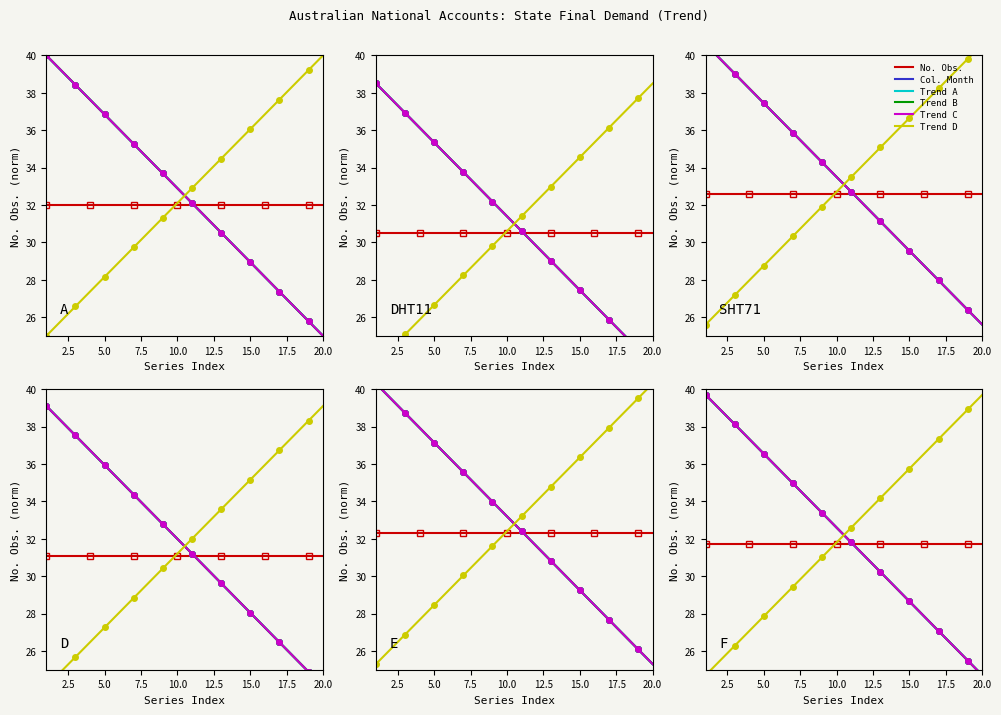

How many data points in Trend D are above 32?

10